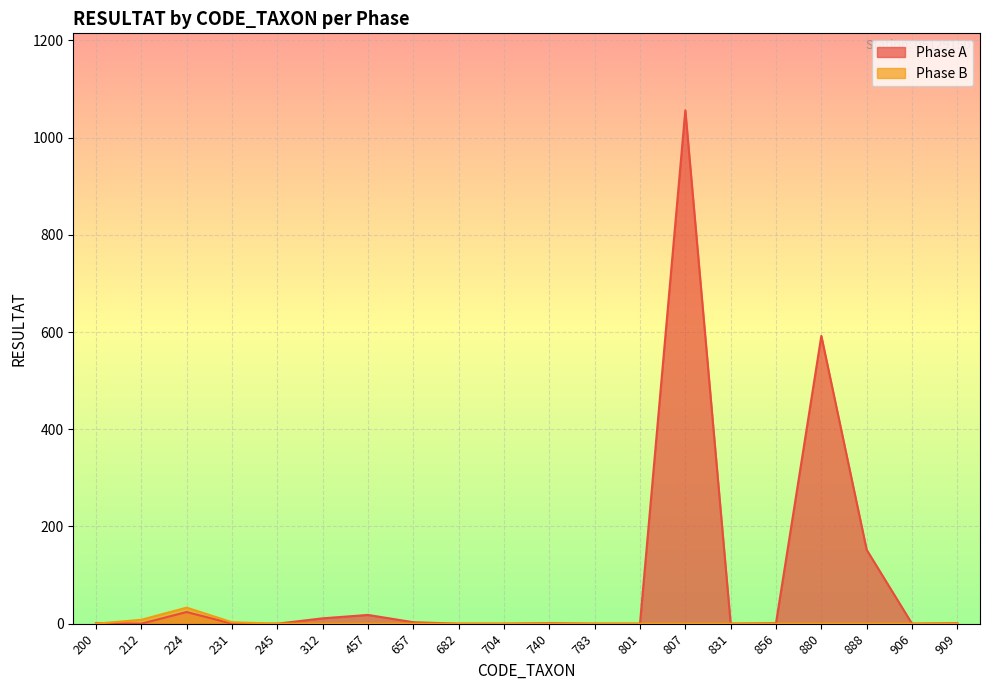

Between 231 and 888, which is larger?

888